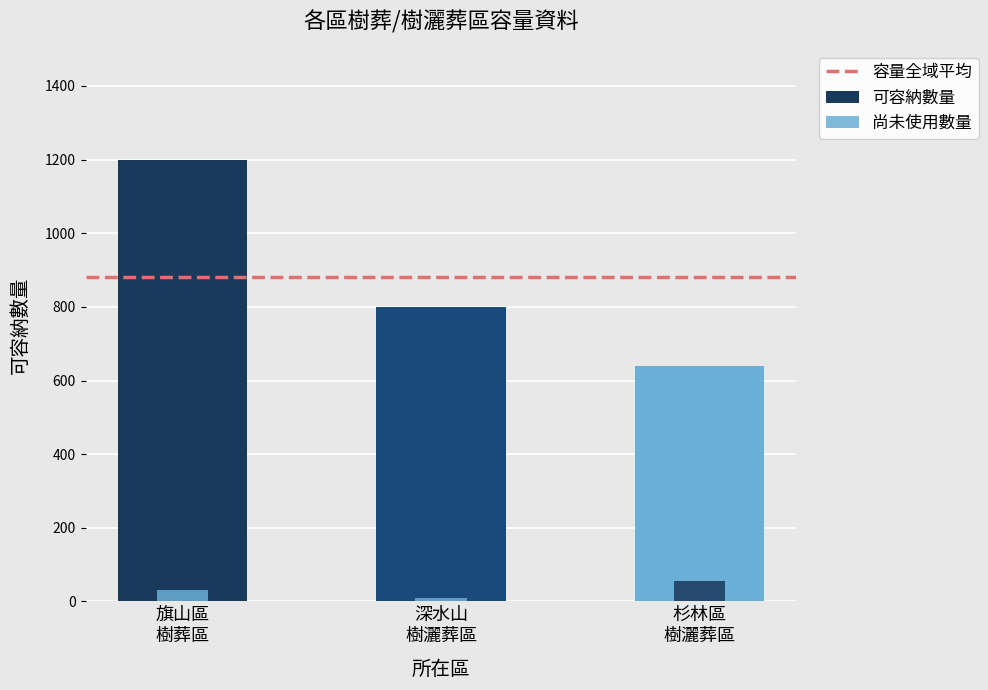

At how many categories does at least one series exceed 980?

1